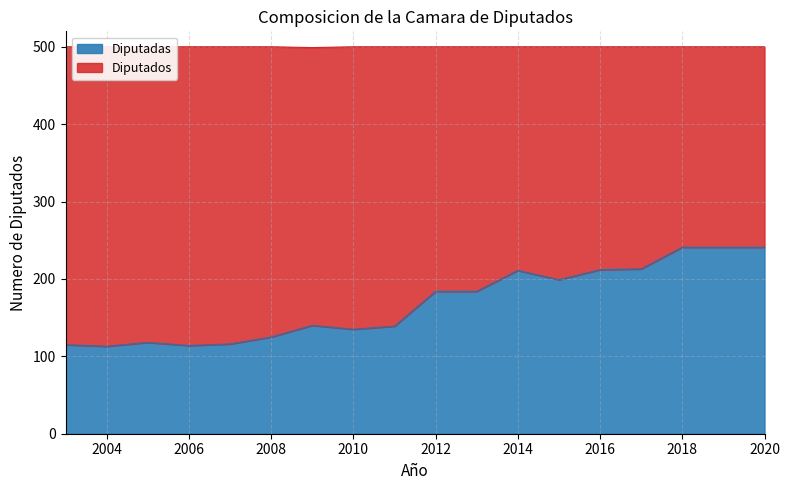

What is the difference between the second highest and second lowest values?

127